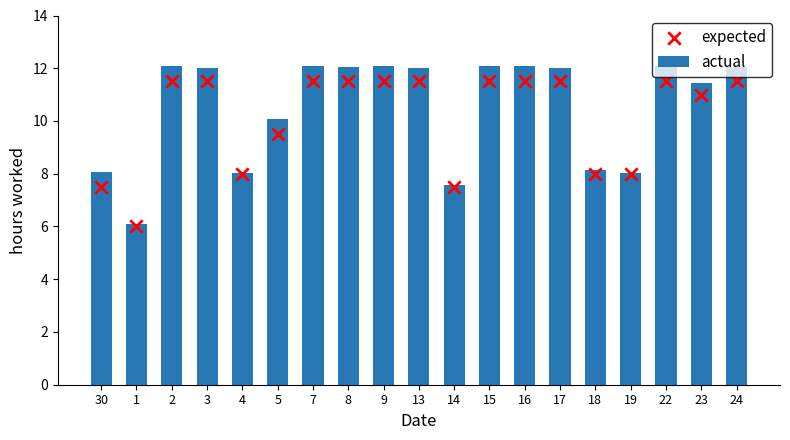

What are all the series names shown in the legend?

actual, expected